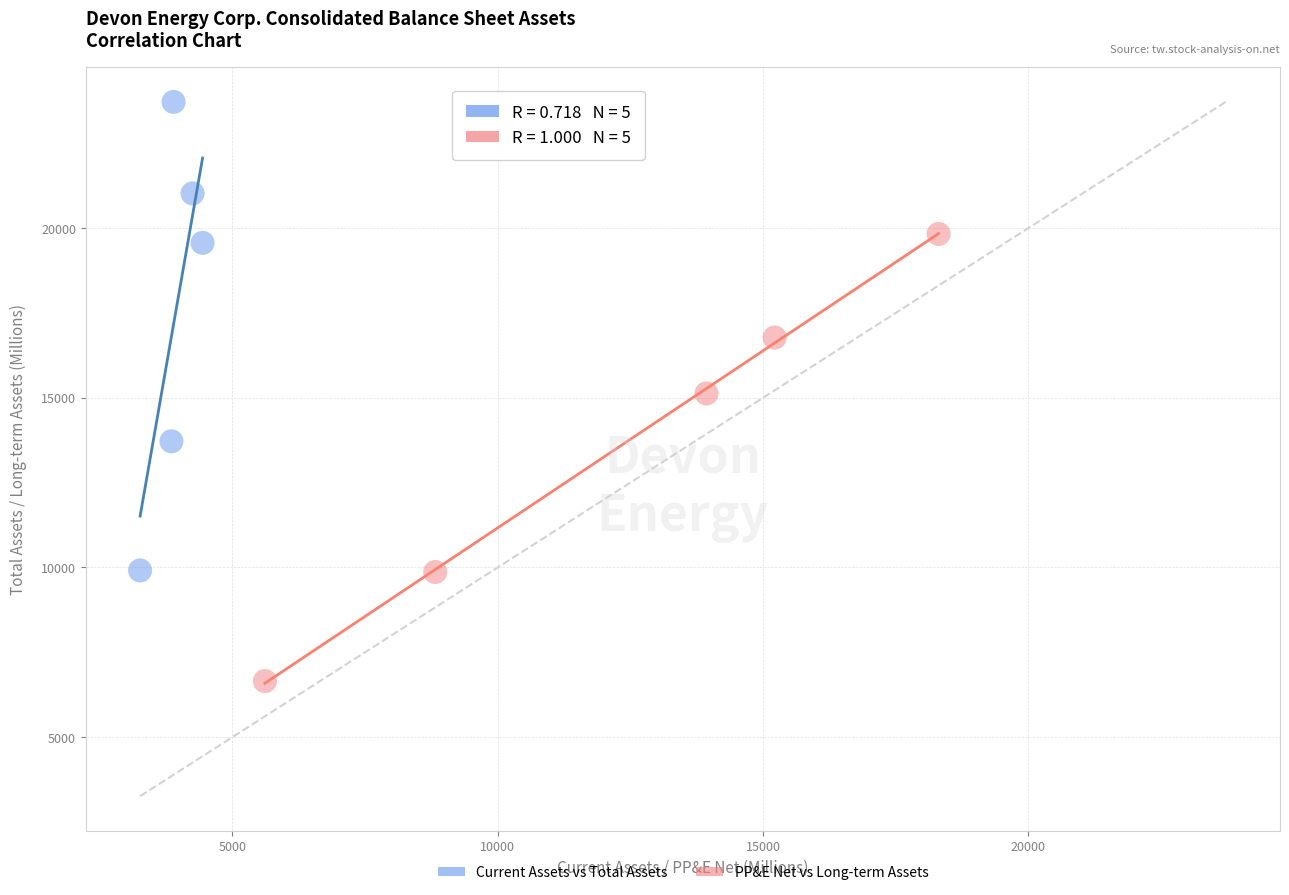

Which series contains the highest Y value?

Current Assets vs Total Assets